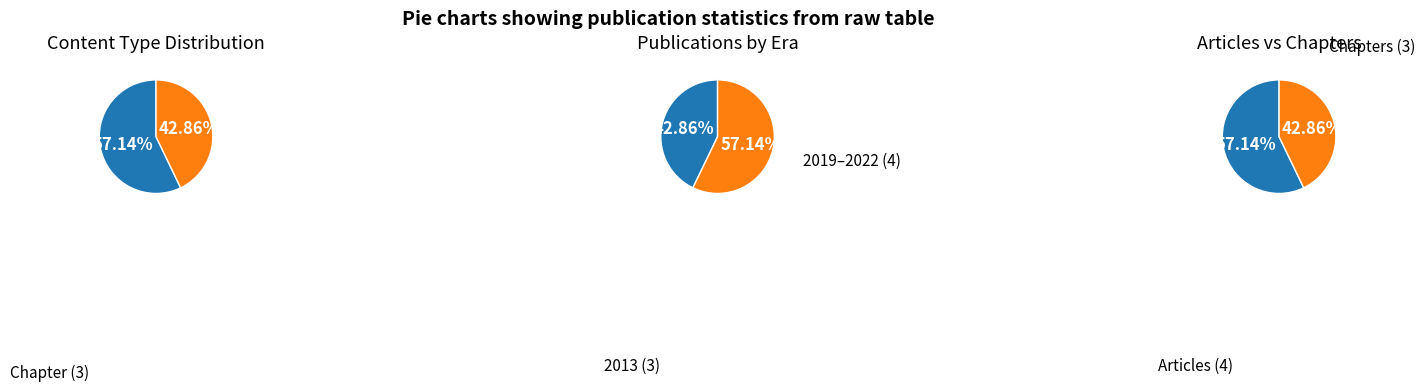

Is the sum of Article and Chapter greater than half?

Yes